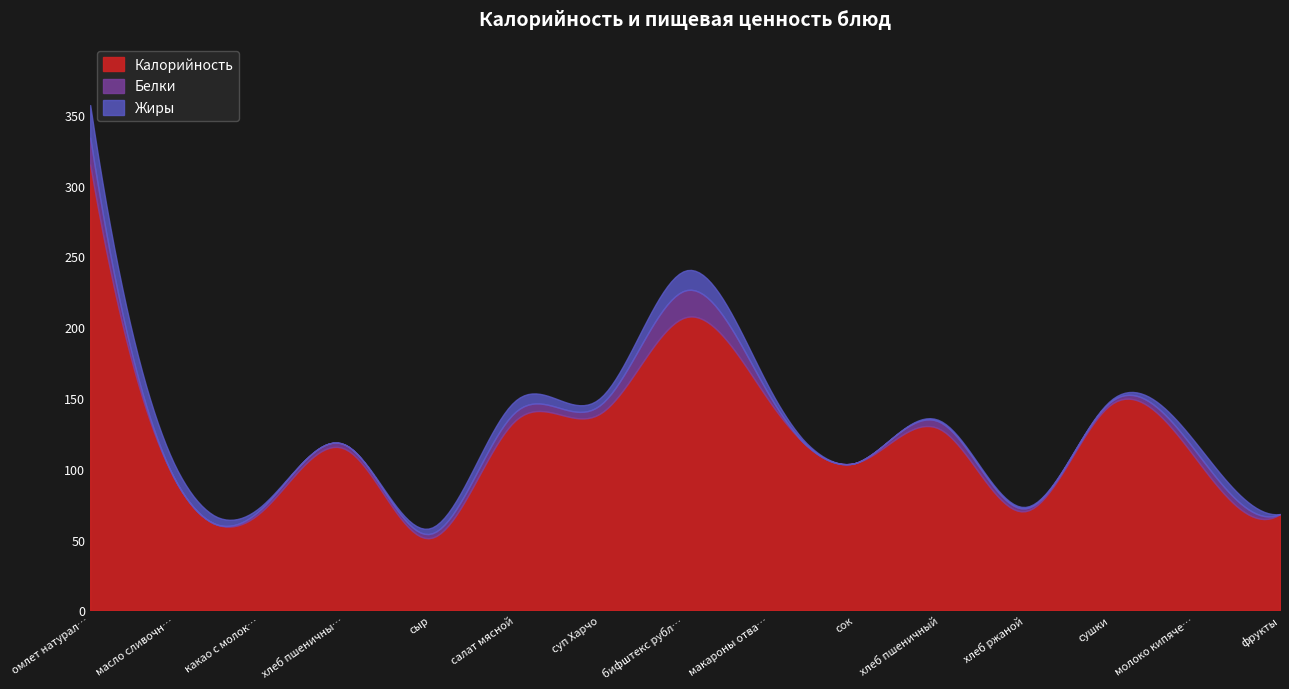

True or false: Жиры and Калорийность cross at least once.

False